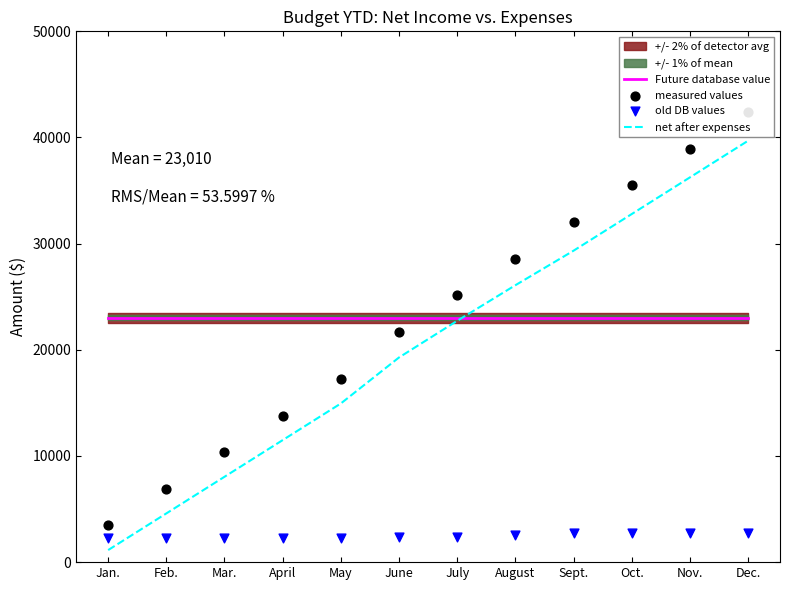

At which category is the sum across all series the highest?

Dec.